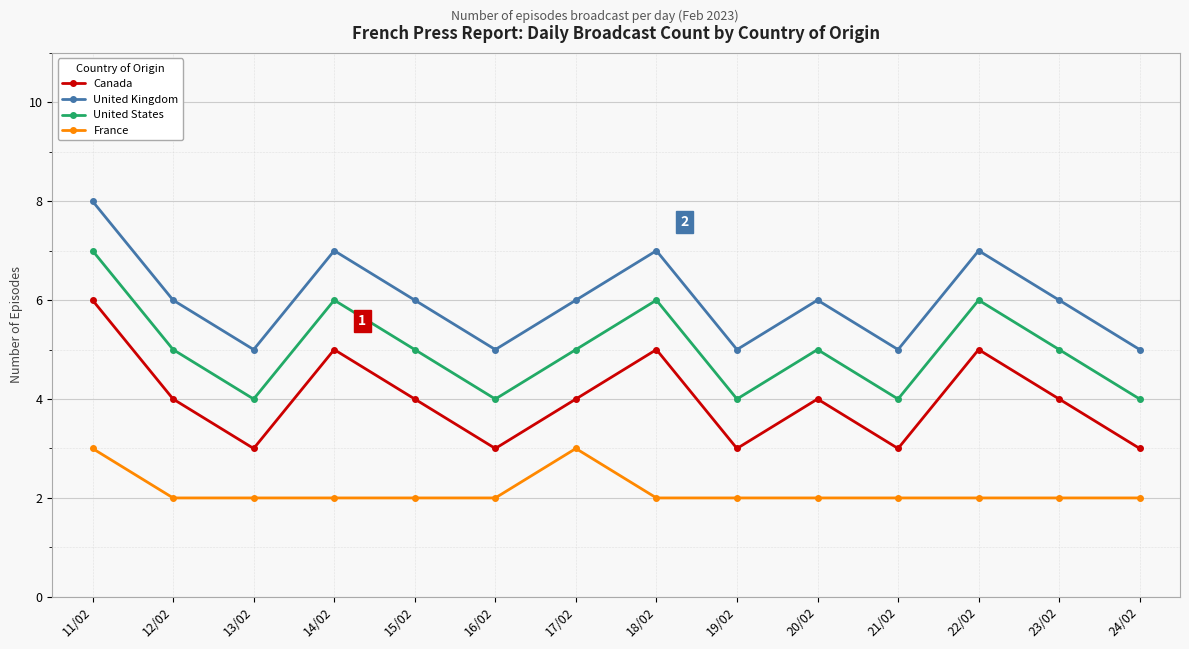

What is the value of the France point at the 9th from the left?

2